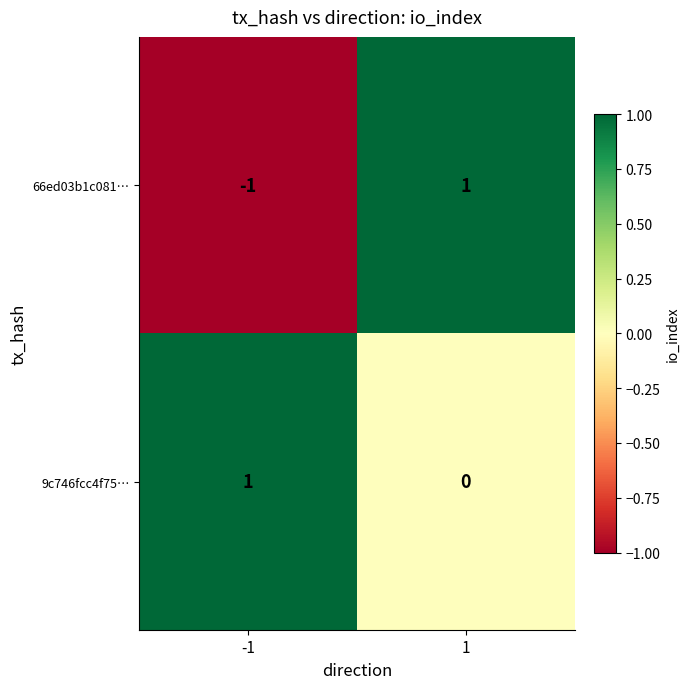

Which series has the largest total across all categories?

9c746fcc4f75…